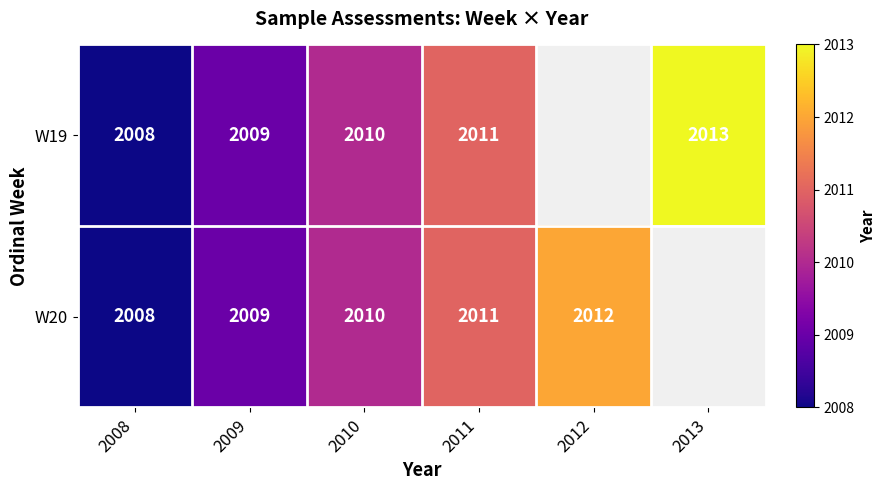

What is the smallest value displayed?

2008.0